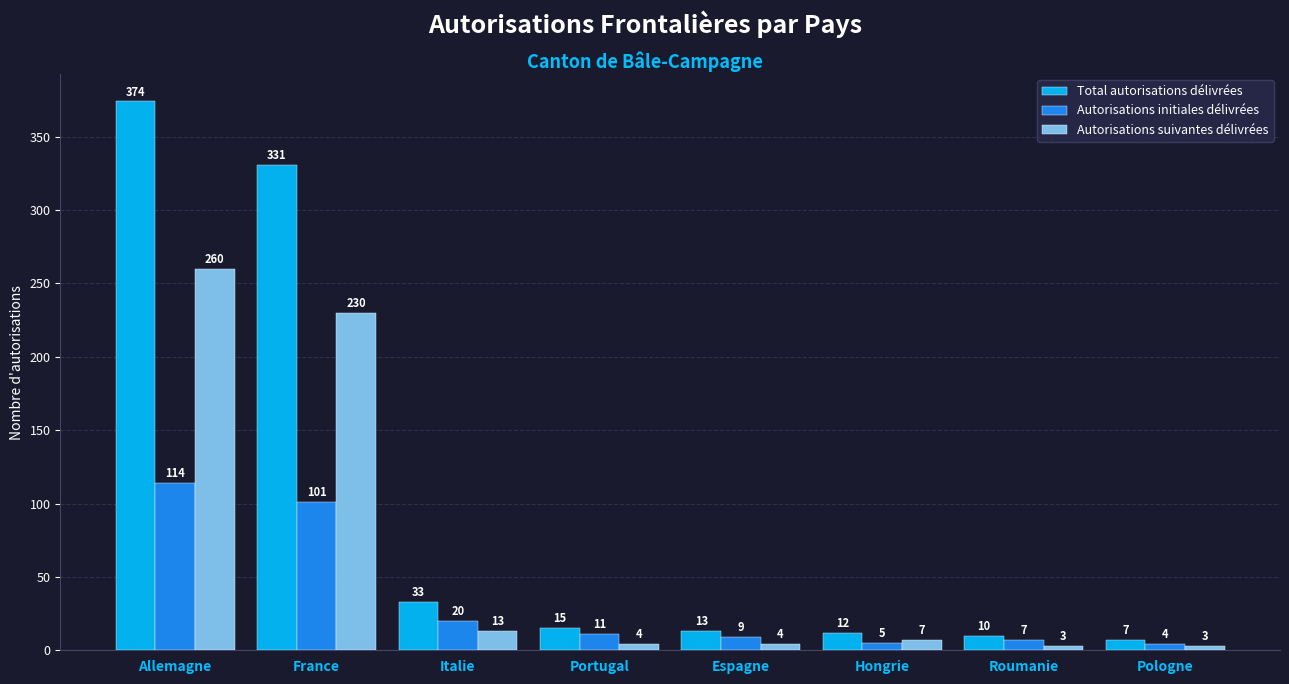

Is the value of Total autorisations délivrées at Italie greater than the value of Autorisations suivantes délivrées at Espagne?

Yes